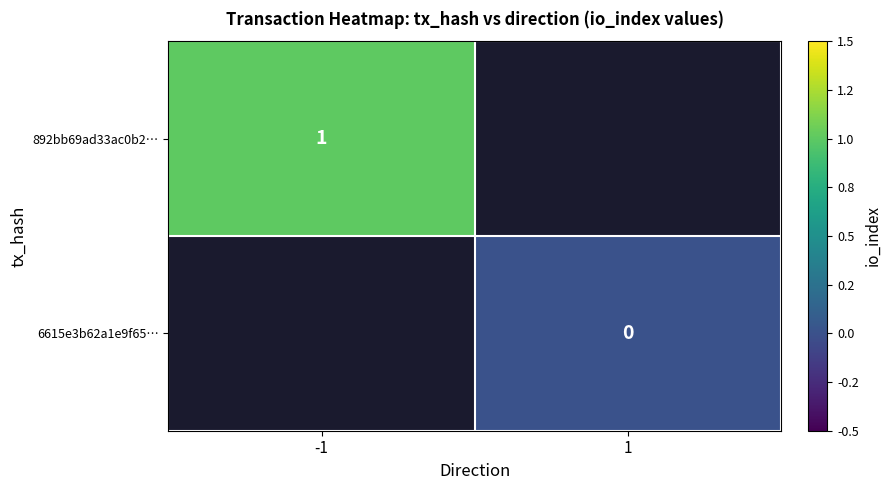

The value of 892bb69ad33ac0b2… at -1 is 1. True or false?

True